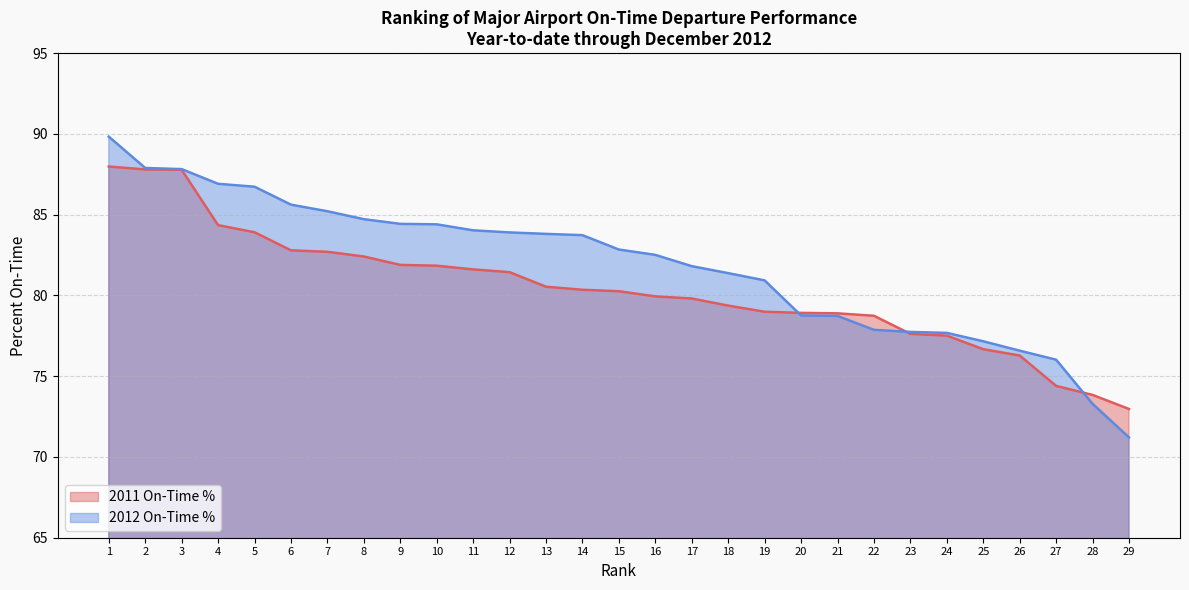

How many lines are shown in the chart?

2